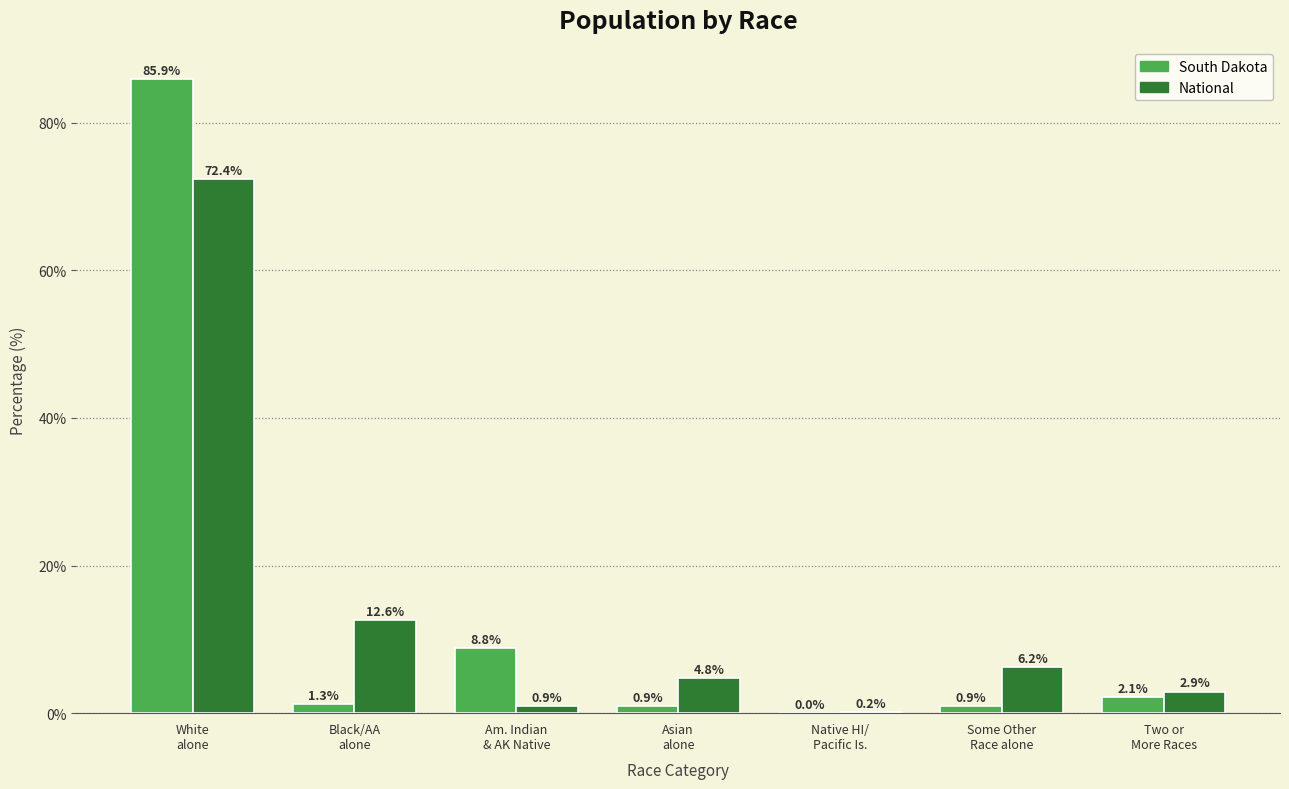

What is the sum of all National values?

100.0